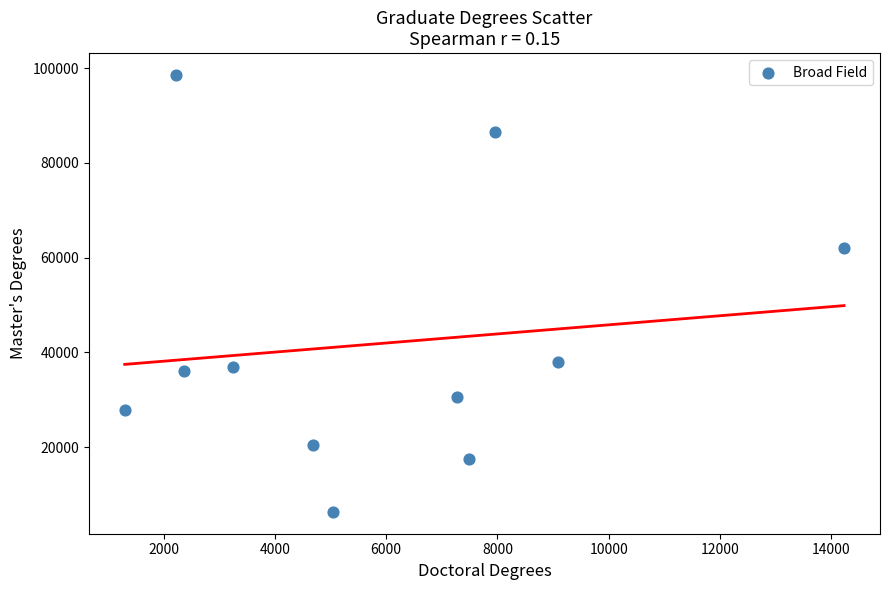

What Y value in the scatter plot is closest to 52463?

62015